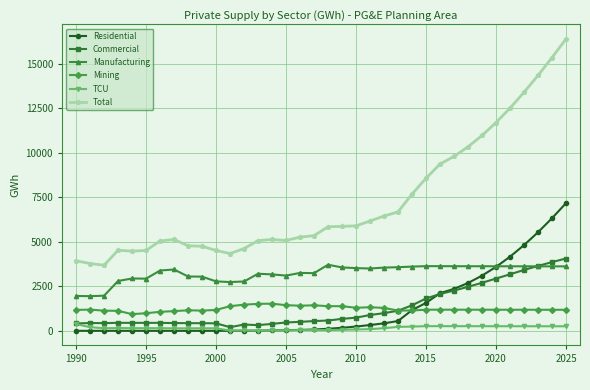

After their last crossing, which series has the higher values: Mining or Commercial?

Commercial